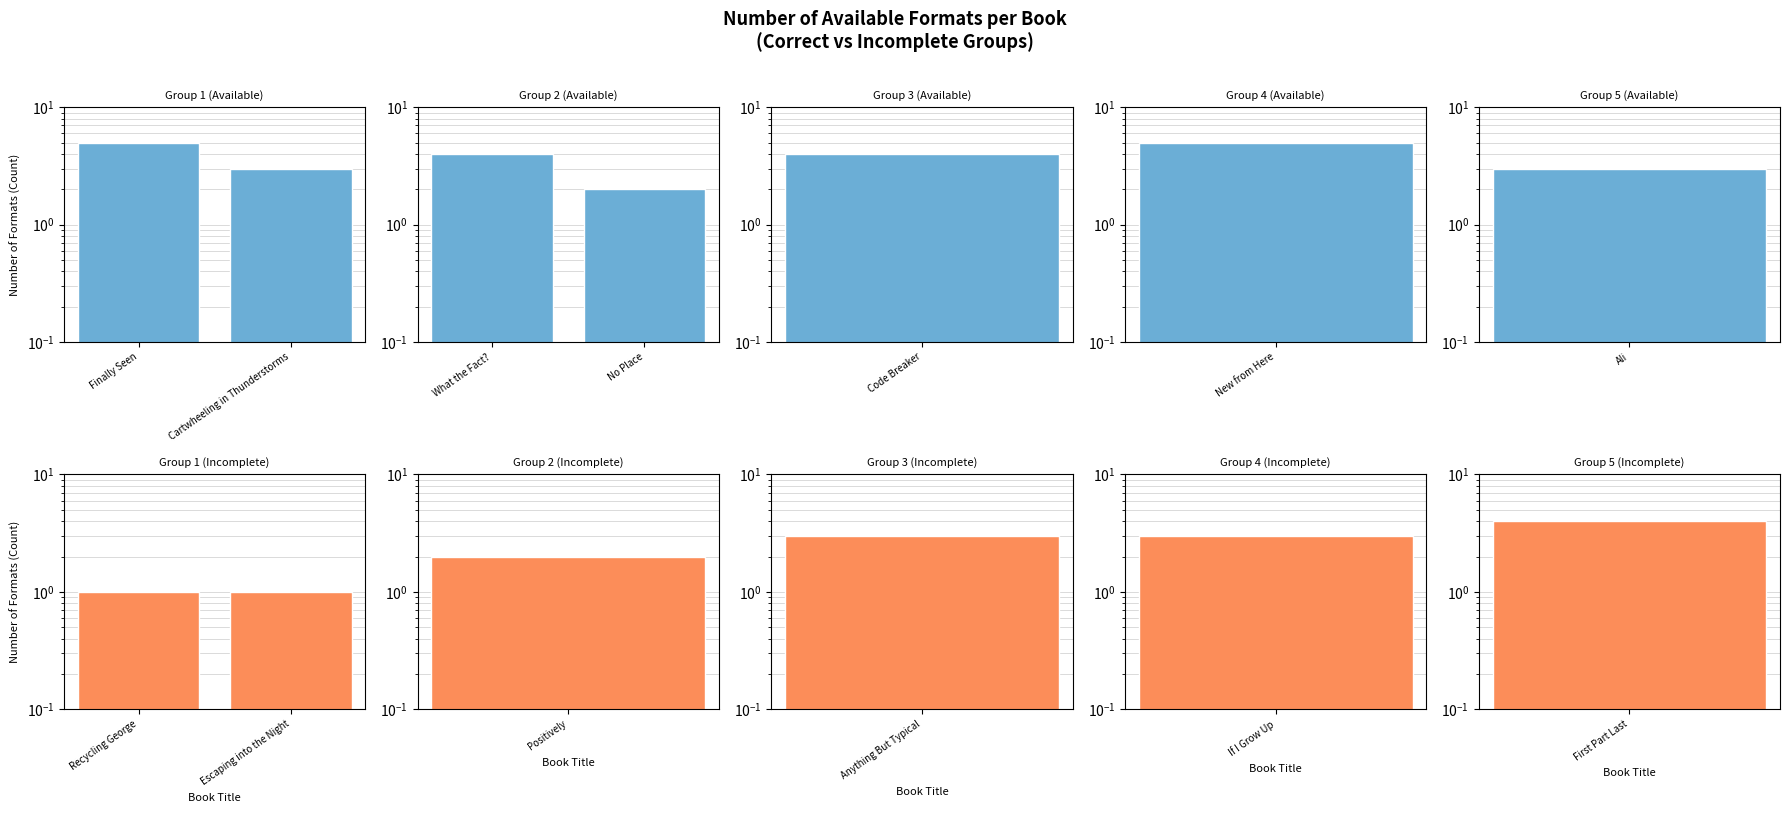

Which series has the largest range (max minus min)?

Formats (Correct)